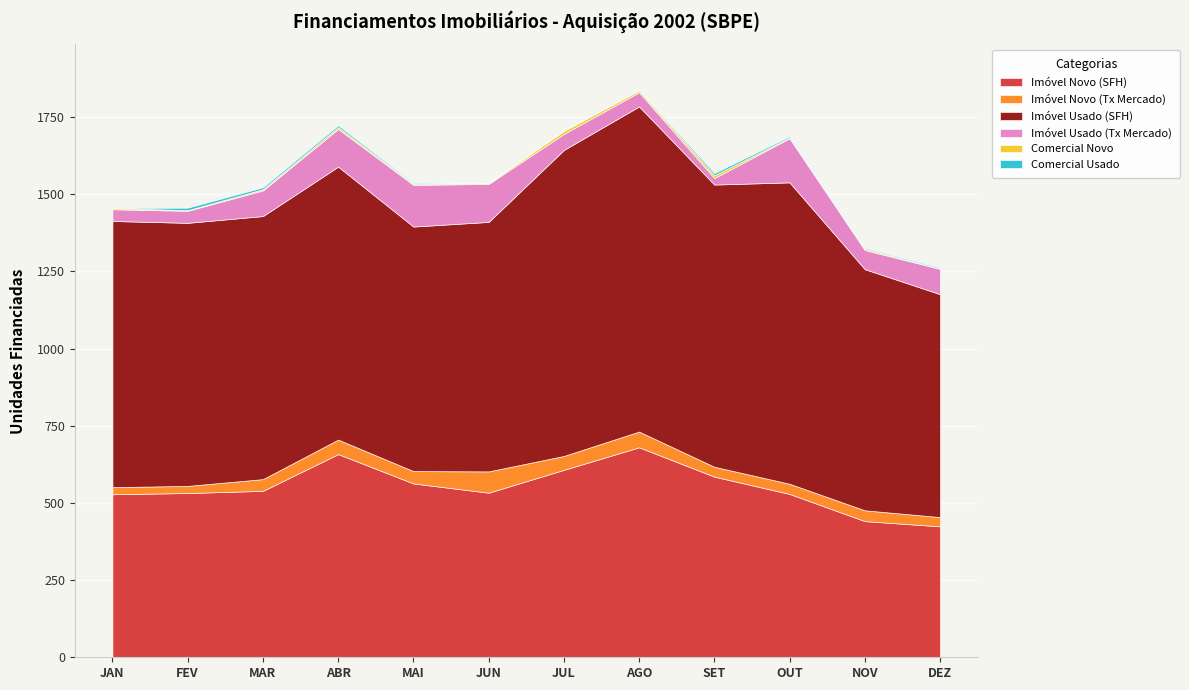

What is the difference between the highest and lowest values at SET?

907